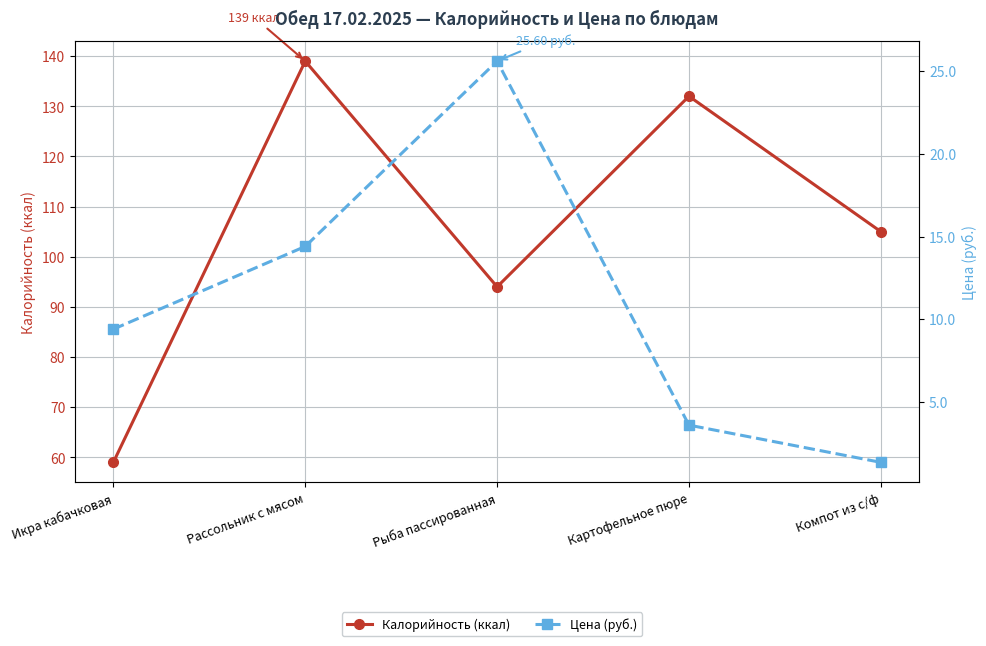

List the labels in order of Калорийность (ккал) value, largest first.

Рассольник с мясом, Картофельное пюре, Компот из с/ф, Рыба пассированная, Икра кабачковая